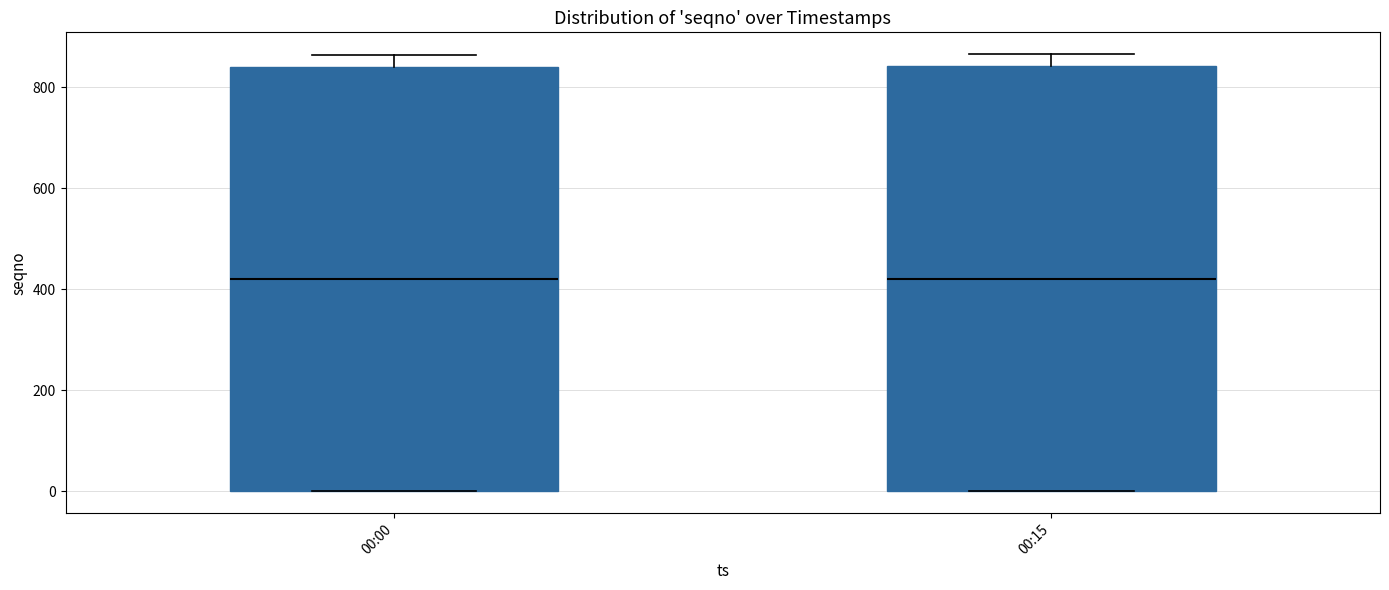

Reading left to right, transcribe this box plot: for each box, give where its median line is, the range the box spans, and where its two whiskers end, as read against the y-axis. The values are not printed on the chart, so give them approximately, as read against the axis.

00:00: median 420, box 0 to 840, whiskers 0 to 860
00:15: median 420, box 0 to 840, whiskers 0 to 860